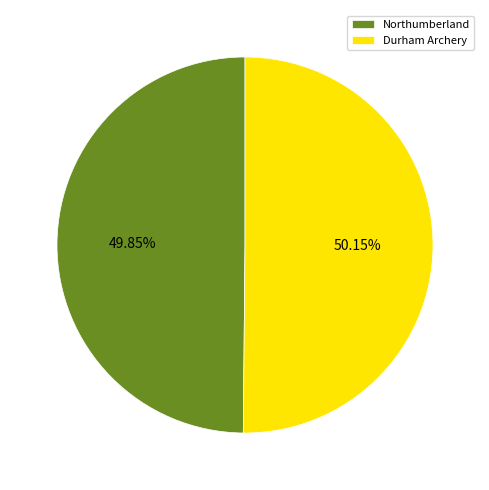

Is the sum of Northumberland and Durham Archery greater than half?

Yes